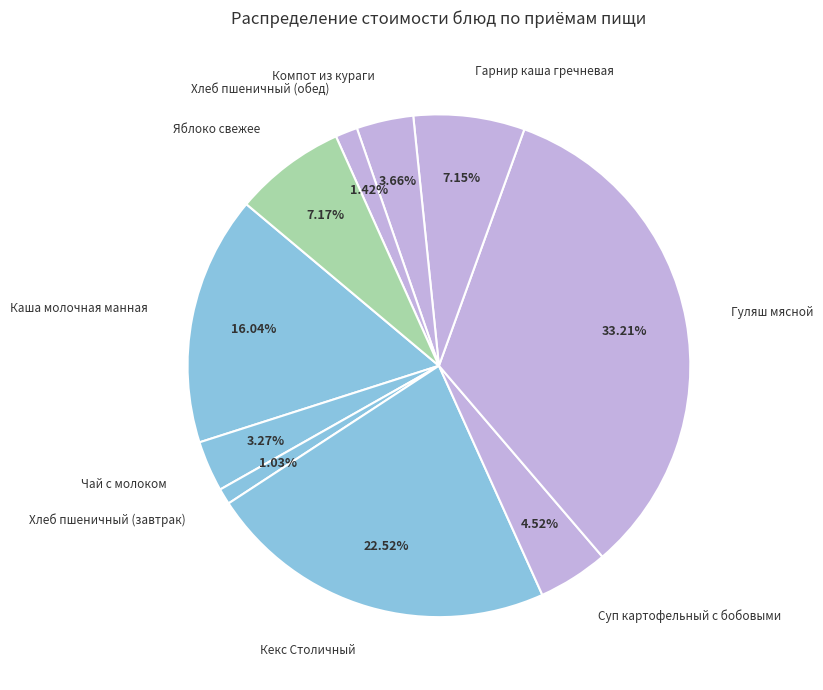

Between Хлеб пшеничный (обед) and Яблоко свежее, which is larger?

Яблоко свежее